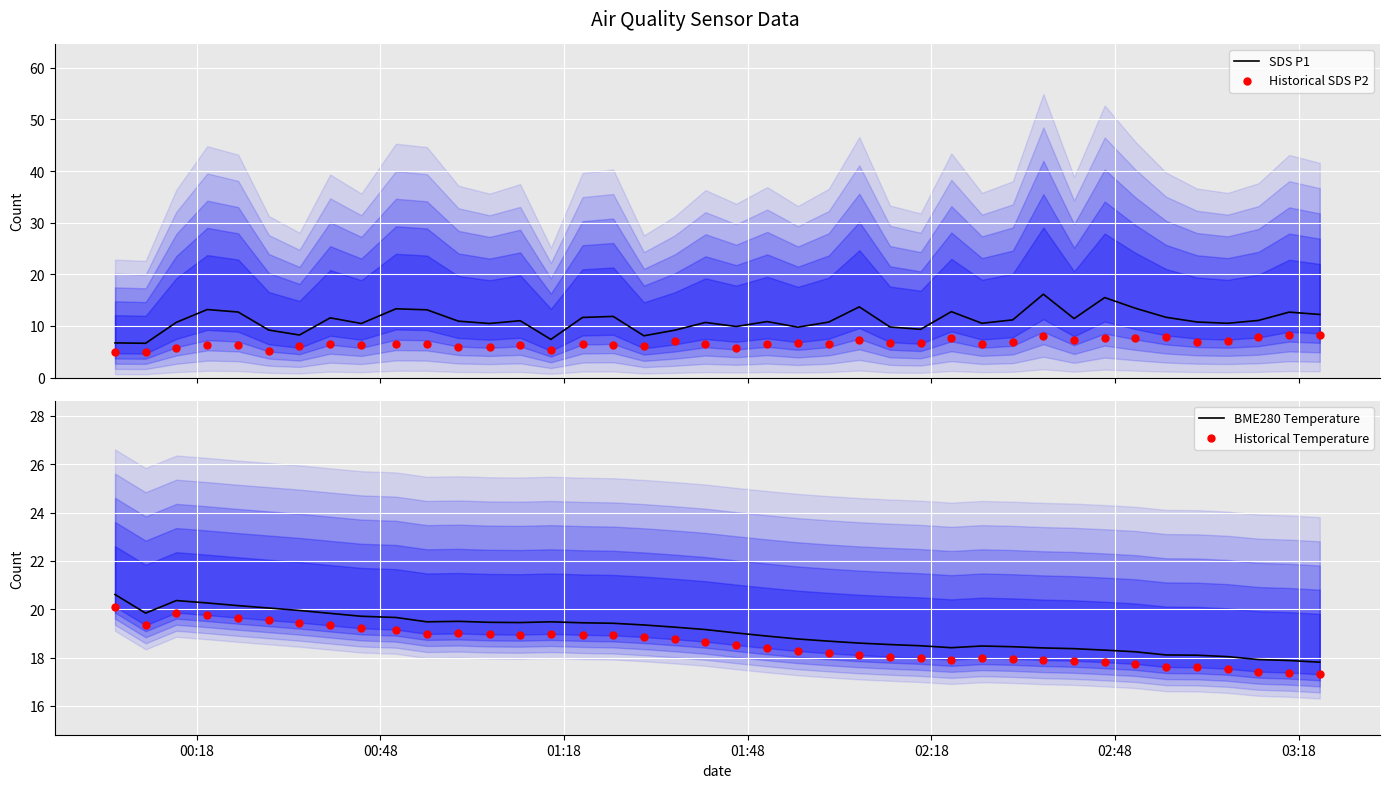

At how many categories does at least one series exceed 6?

40